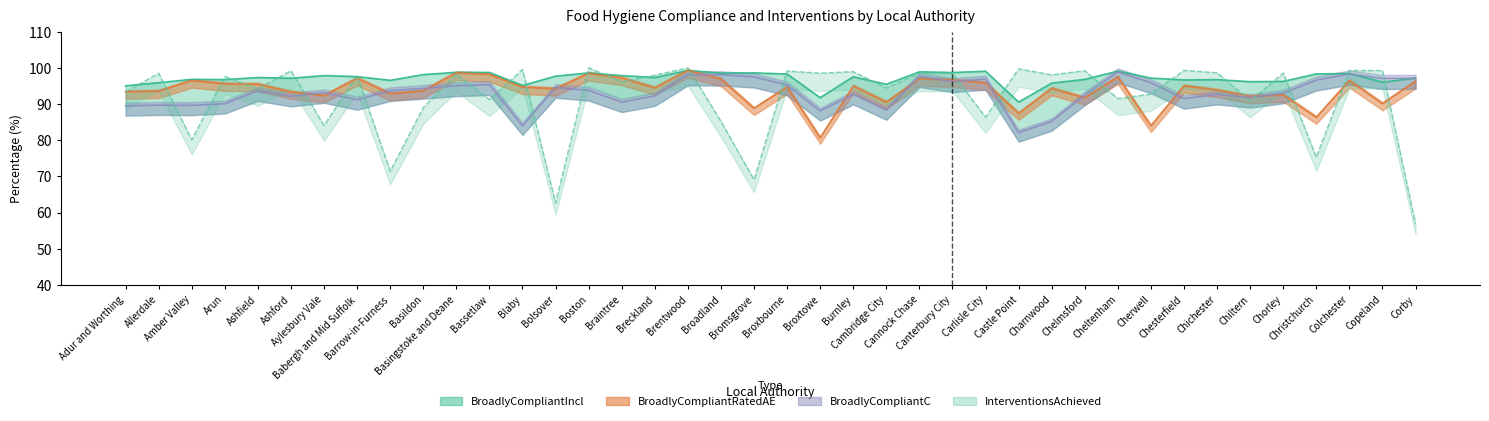

The BroadlyCompliantIncl series shows 91.8 at Broxtowe. True or false?

True